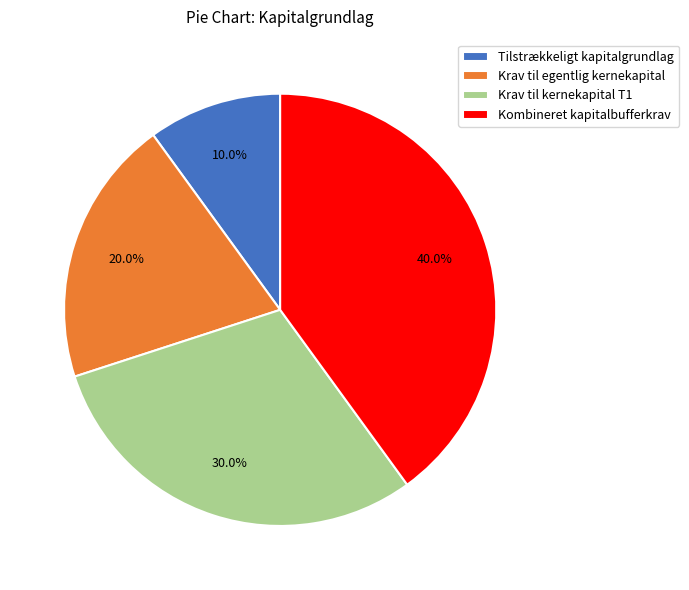

How many slices are in this pie chart?

4